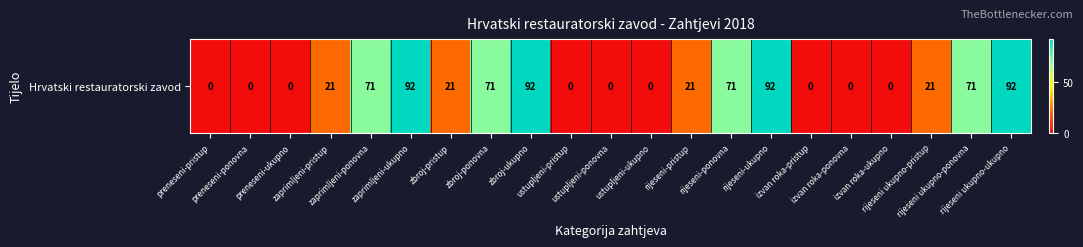

How many values are between 0 and 71?

17